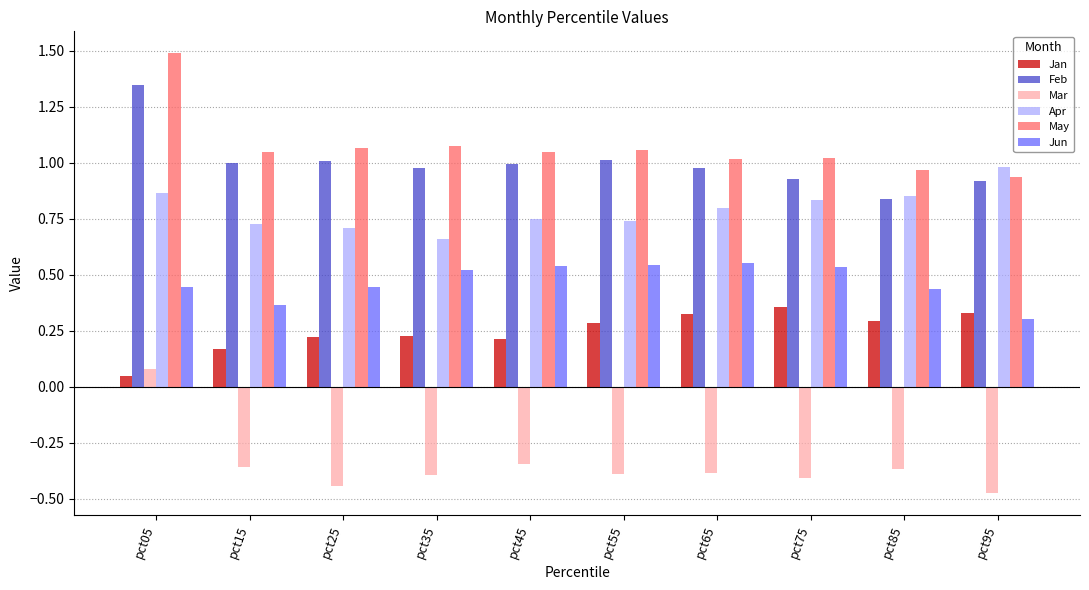

At which label does Mar reach its peak?

pct05